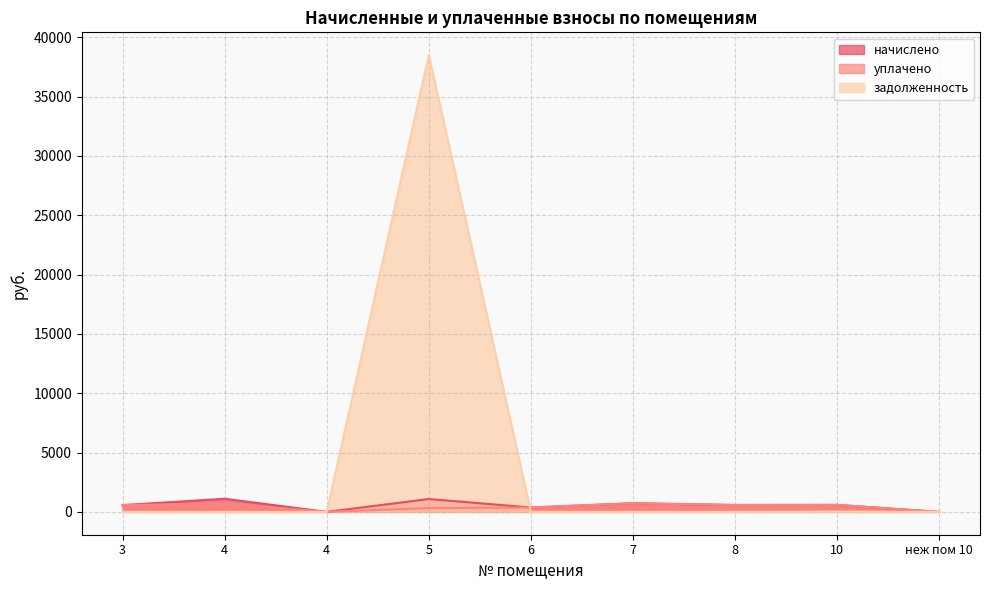

The value of начислено at 7 is 729.9. True or false?

True